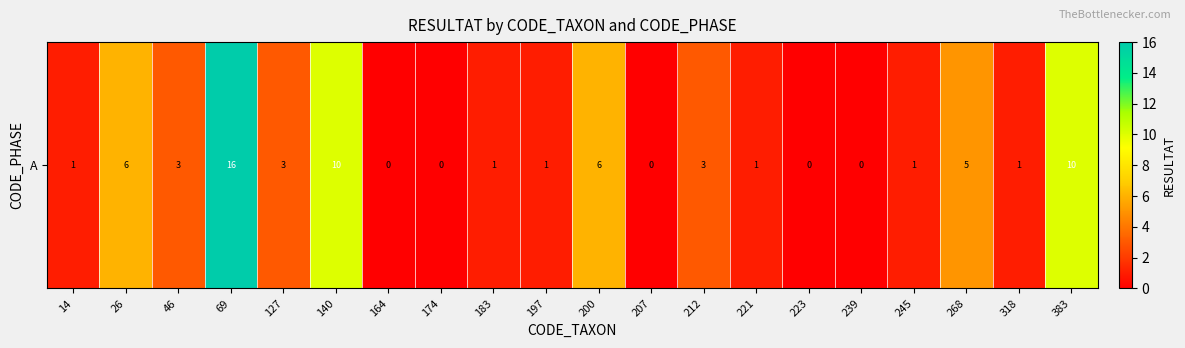

How many values are below 1?

5